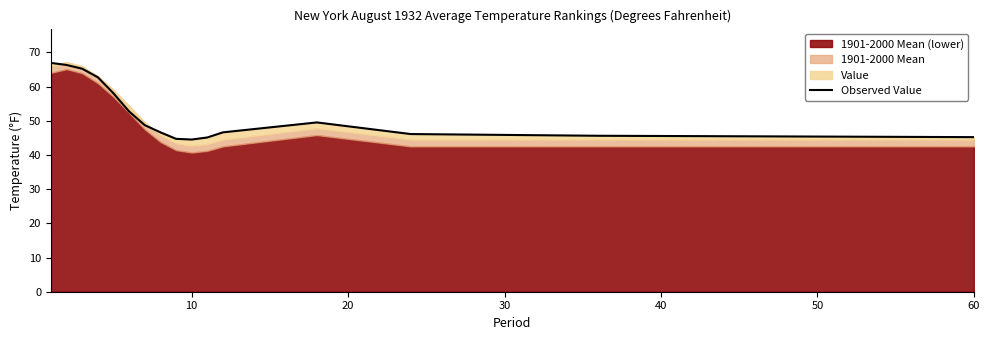

What is the maximum value shown in the chart?

66.9